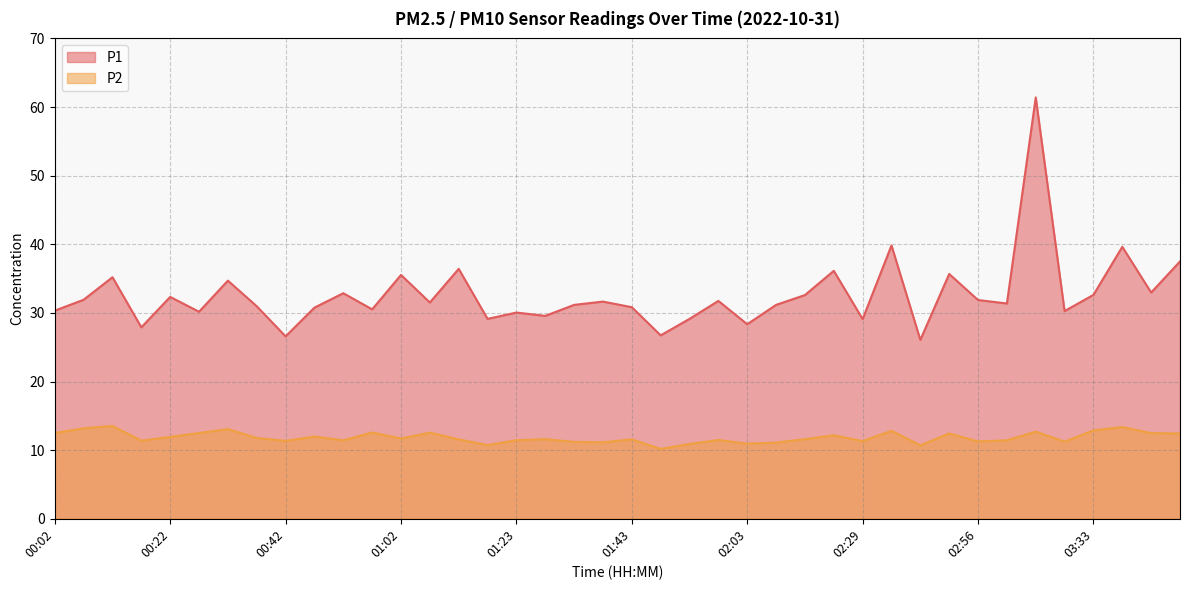

Count the number of categories in the chart.

40